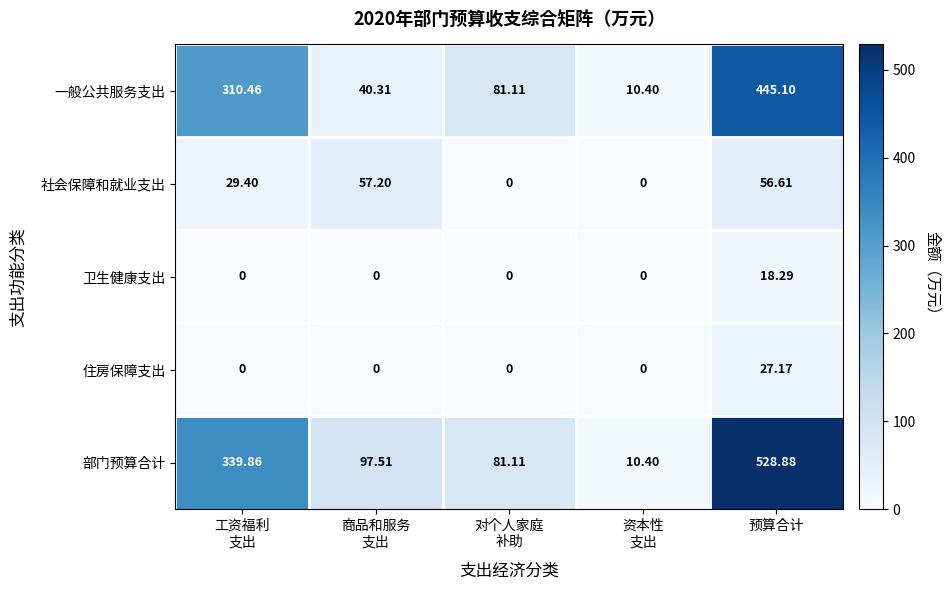

Which series changed the most between 工资福利
支出 and 预算合计?

部门预算合计